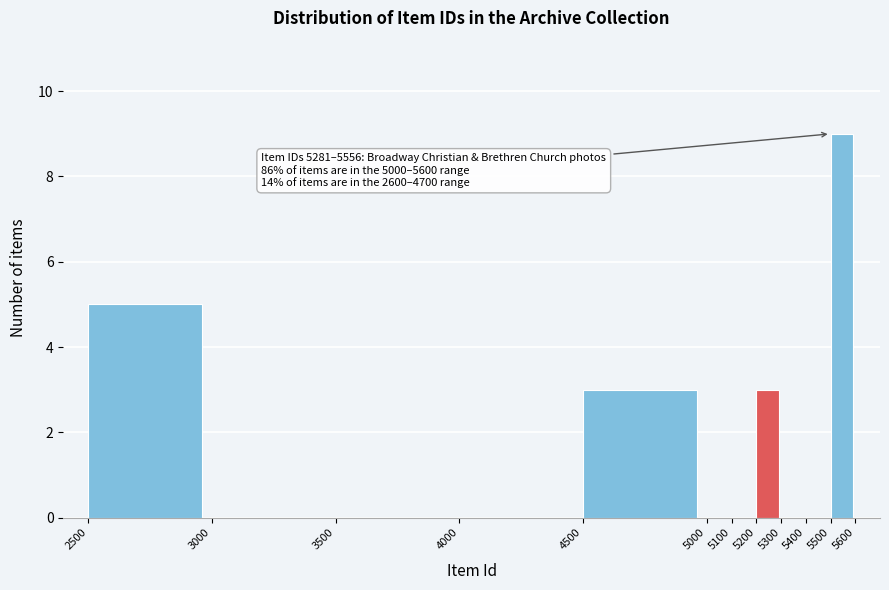

Which range on the x-axis has the tallest bar?

5500 to 5600